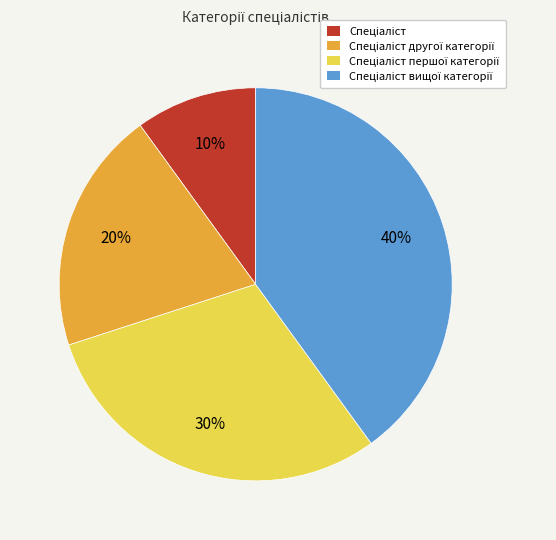

To the nearest percent, what is the average slice percentage?

25%